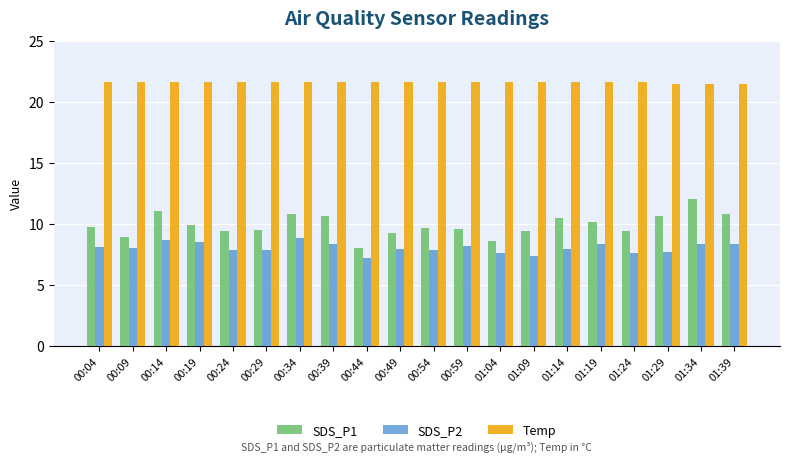

What is the label of the 13th bar from the left?

01:04